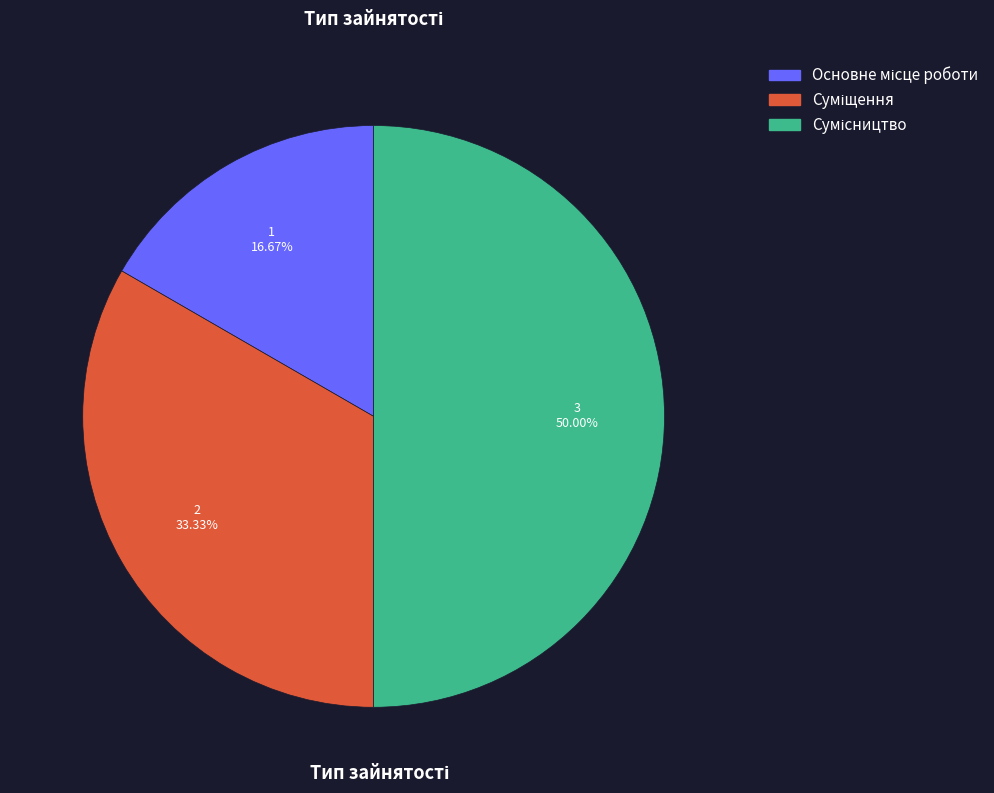

To the nearest percent, what percentage of the pie is Основне місце роботи?

17%